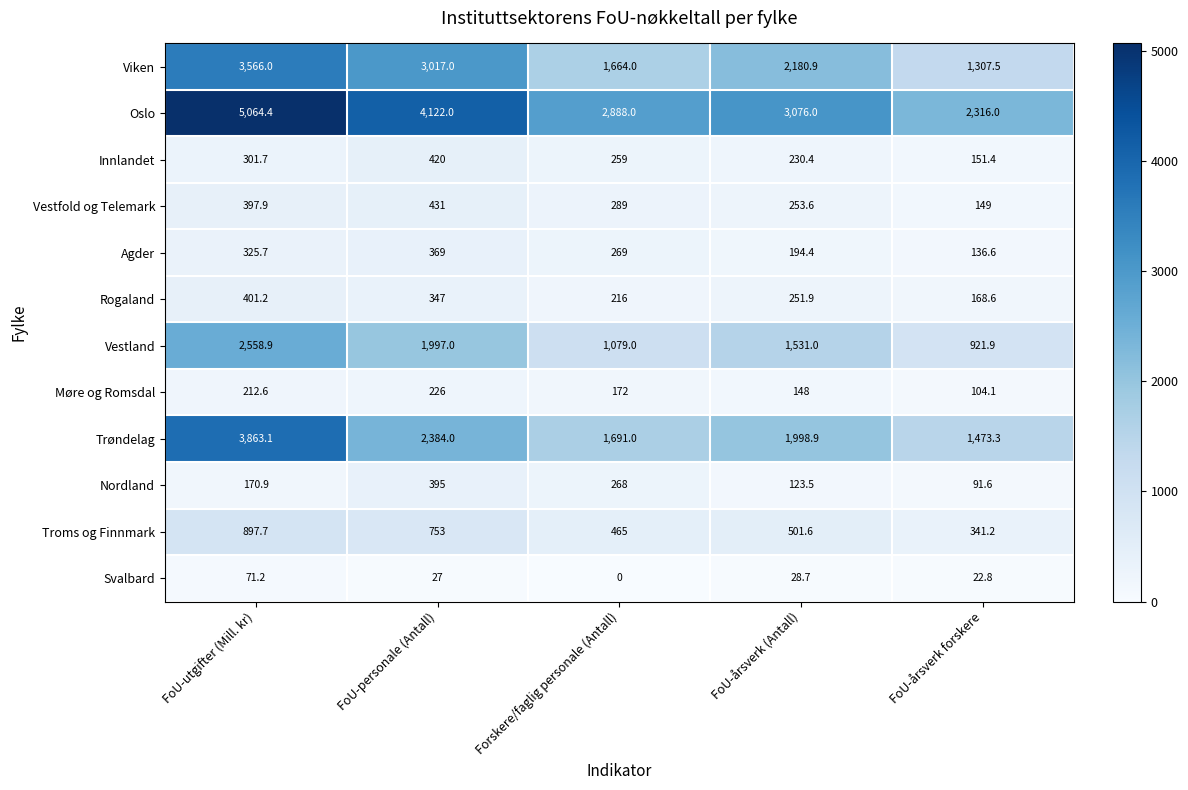

What is the minimum value for Innlandet?

151.4